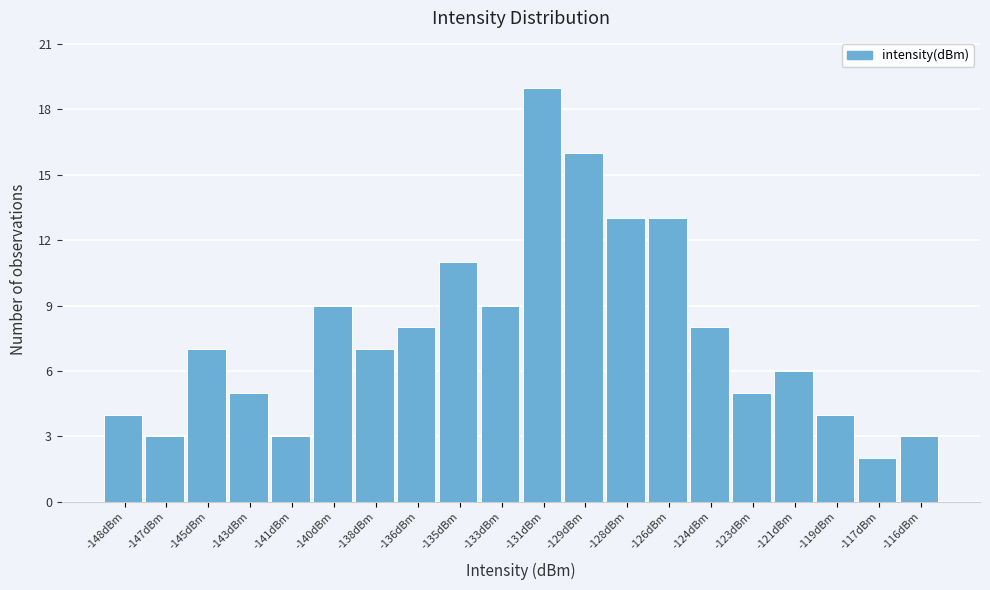

Reading left to right, what are all the values shown in this chart?

-148dBm=4	-147dBm=3	-145dBm=7	-143dBm=5	-141dBm=3	-140dBm=9	-138dBm=7	-136dBm=8	-135dBm=11	-133dBm=9	-131dBm=19	-129dBm=16	-128dBm=13	-126dBm=13	-124dBm=8	-123dBm=5	-121dBm=6	-119dBm=4	-117dBm=2	-116dBm=3